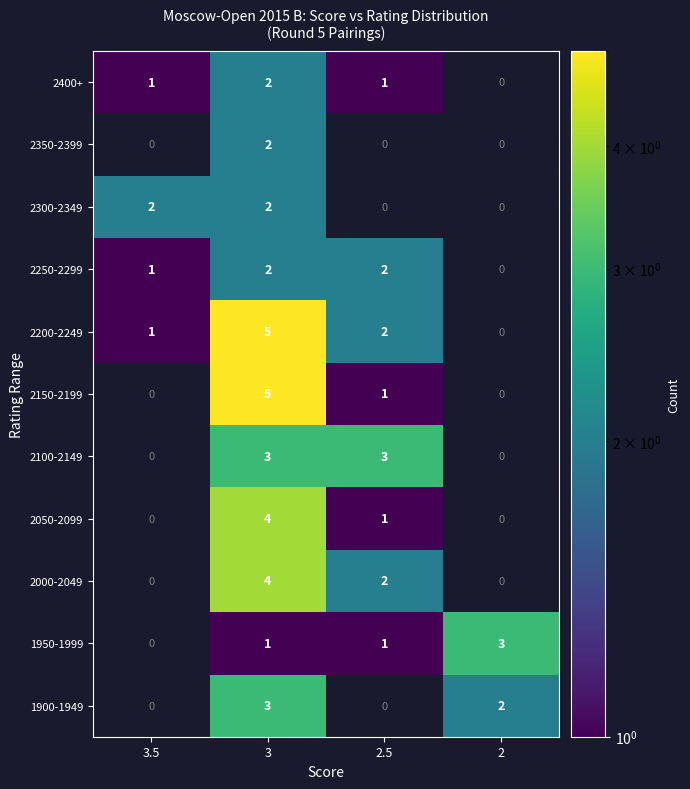

The 2150-2199 series shows 1.6 at 2.5. True or false?

False